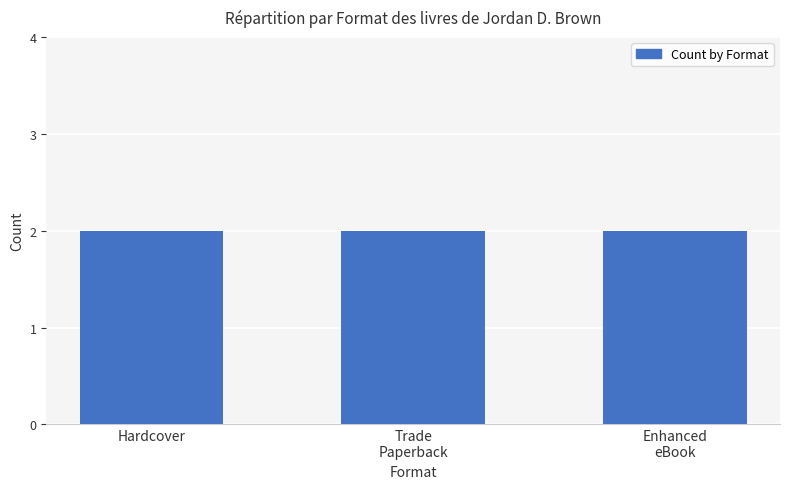

What is the label of the 3rd bar from the left?

Enhanced eBook